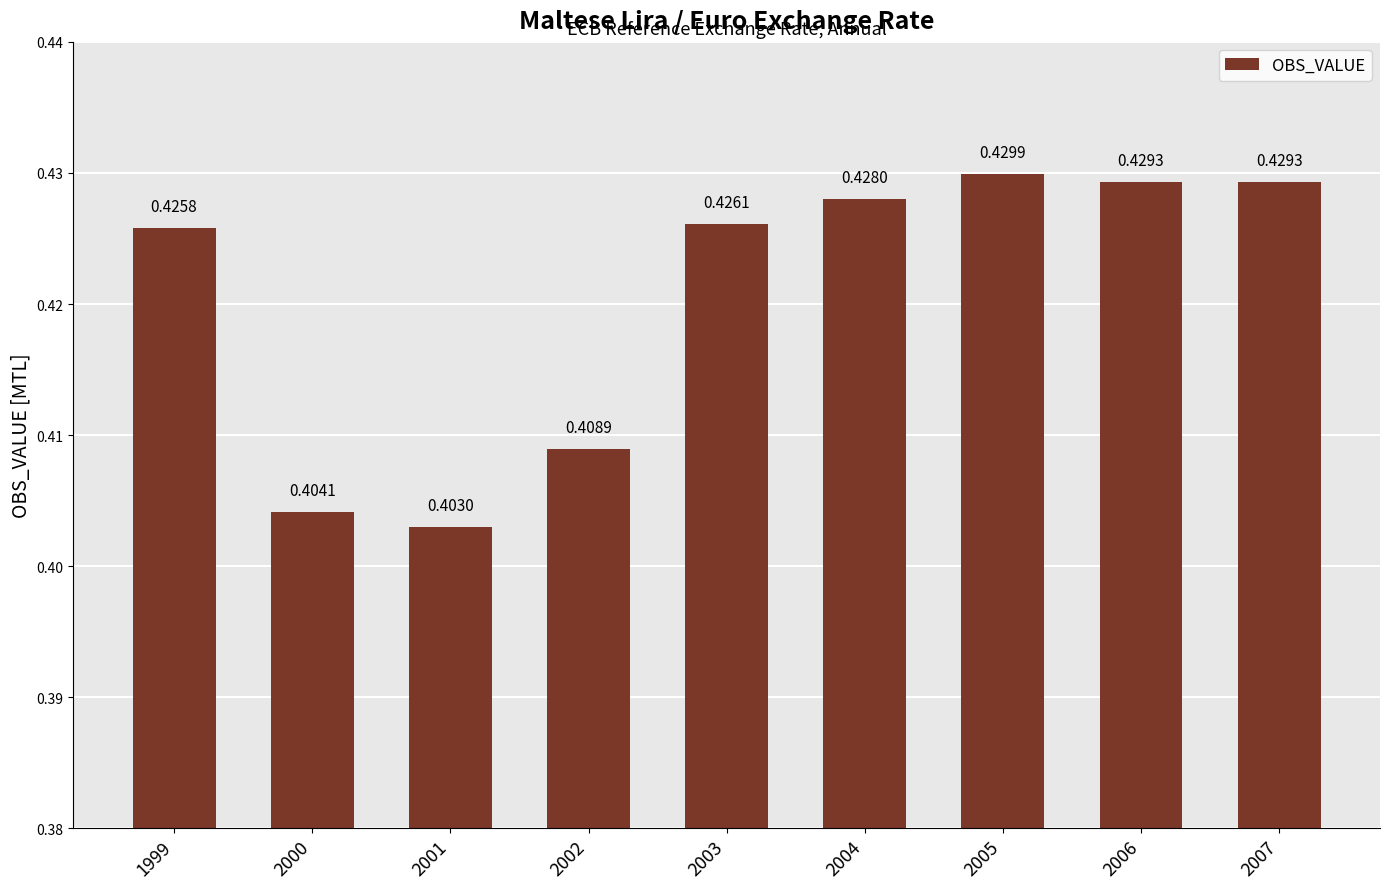

Count the number of categories in the chart.

9